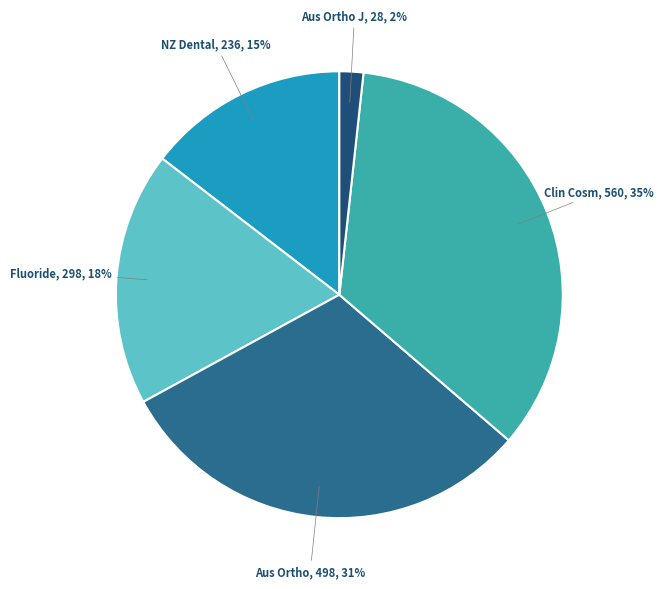

How many segments does this pie chart have?

5